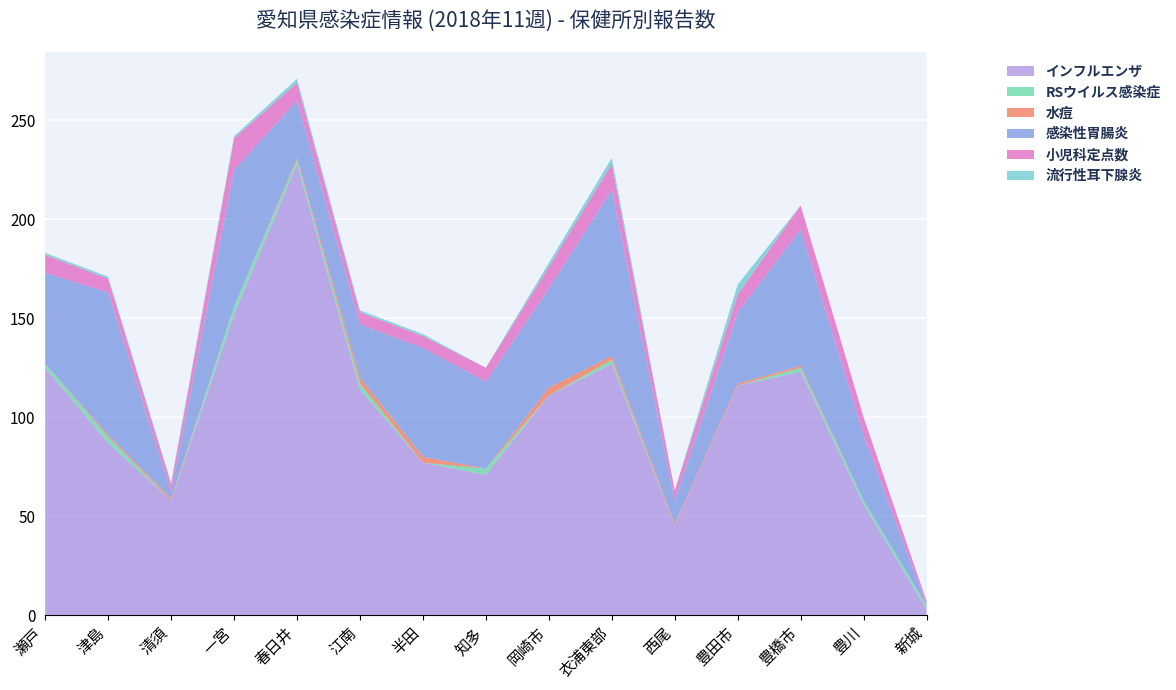

Reading left to right, transcribe all the data shown in this chart.

インフルエンザ: 125	87	58	152	228	114	77	71	111	127	45	116	123	56	3
RSウイルス感染症: 2	3	0	4	2	3	0	3	0	2	0	0	2	2	2
水痘: 0	1	1	0	1	3	3	0	4	2	1	1	1	0	0
感染性胃腸炎: 46	72	3	69	29	27	55	44	50	84	12	36	69	33	0
小児科定点数: 9	7	4	16	9	6	6	7	11	13	5	9	12	9	2
流行性耳下腺炎: 1	1	1	1	2	1	1	0	2	3	0	5	0	0	0